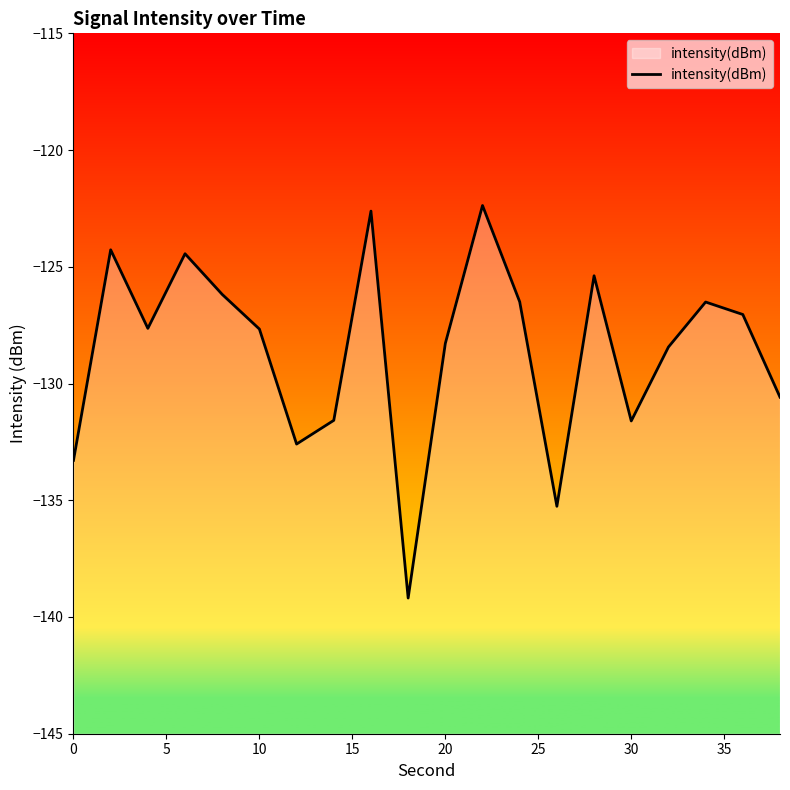

What is the minimum value shown in the chart?

-139.2